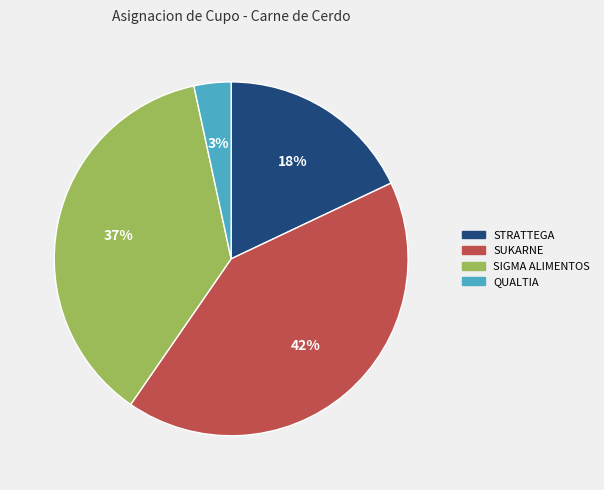

Does any single category account for the majority?

No